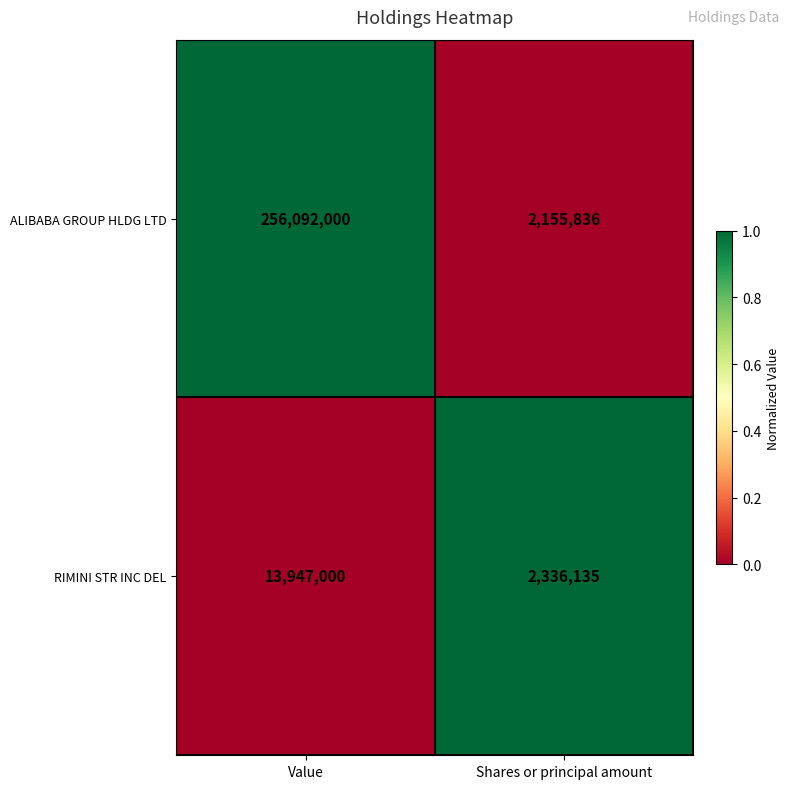

How many series are shown in this chart?

2